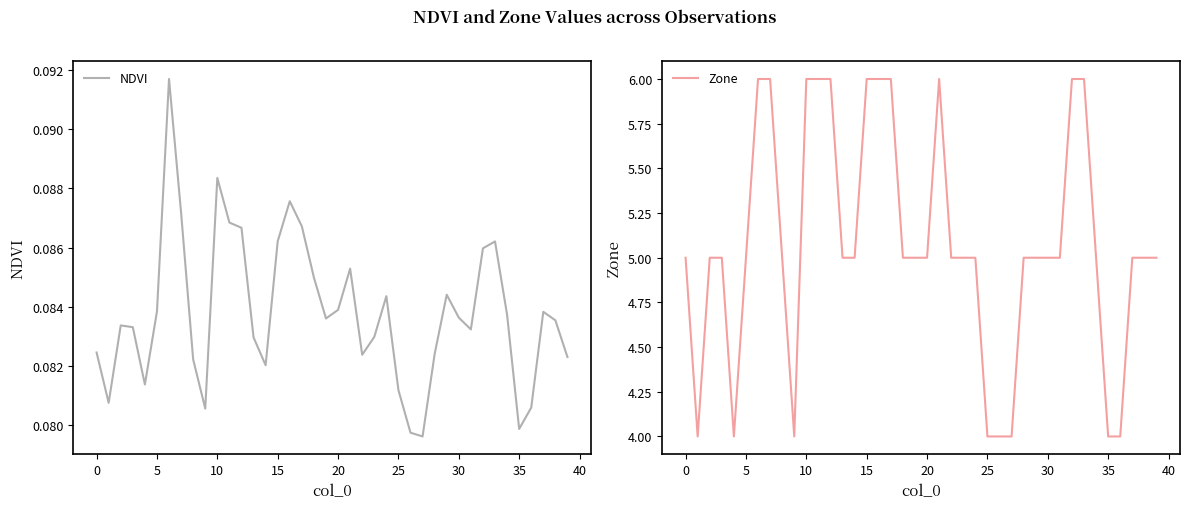

What is the minimum value for Zone?

4